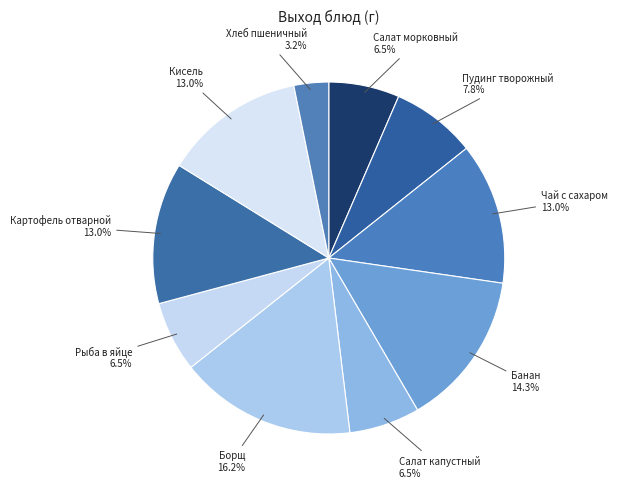

What is the smallest slice in the pie chart?

Хлеб пшеничный